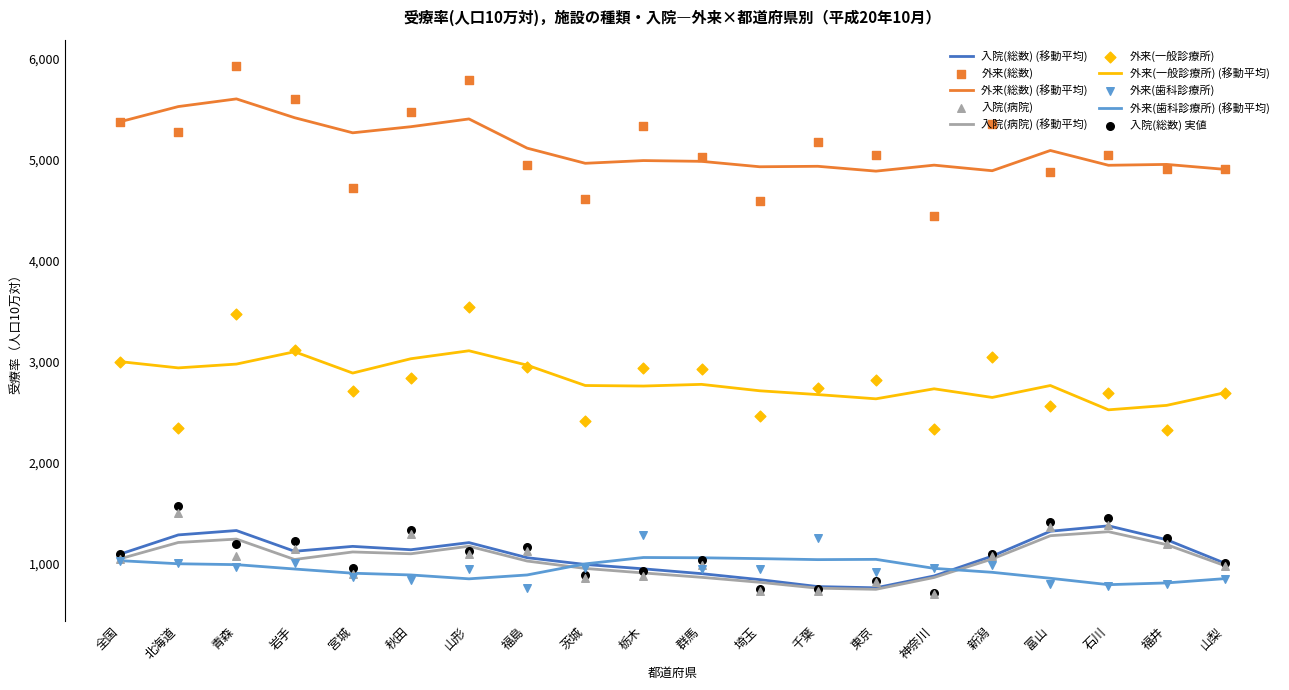

What are all the series names shown in the legend?

入院(総数), 外来(総数), 入院(病院), 外来(一般診療所), 外来(歯科診療所)